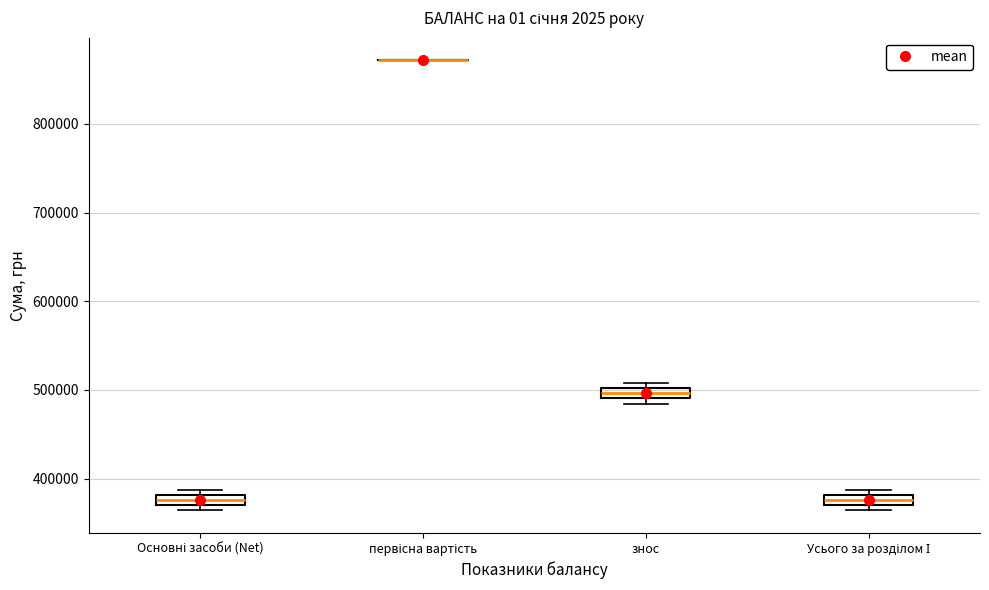

Where is the upper edge of the box for Усього за розділом І on the y-axis? The values are not printed on the chart, so give them approximately, as read against the axis.

380000